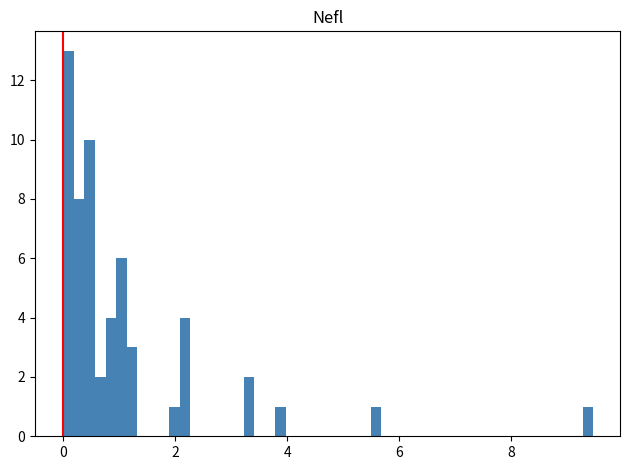

Read against the x-axis, roughly where is the centre of the tallest bar?

0.0